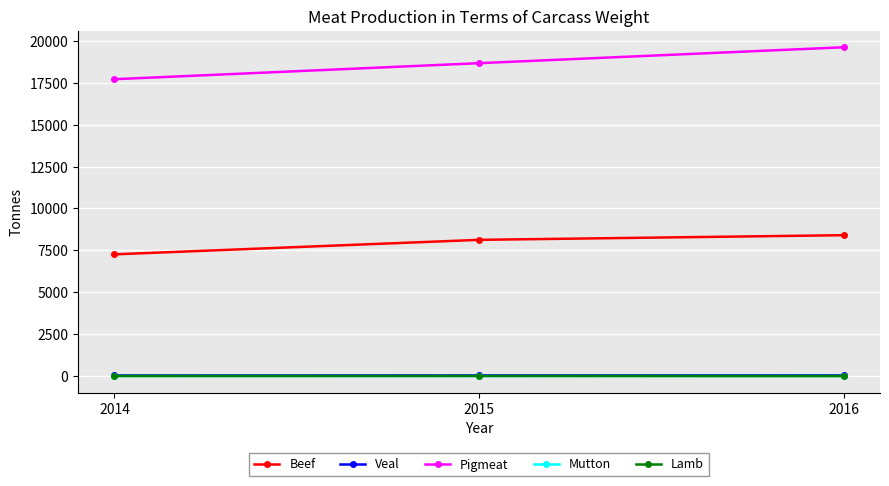

What is the difference between the highest and lowest values at 2015?

18651